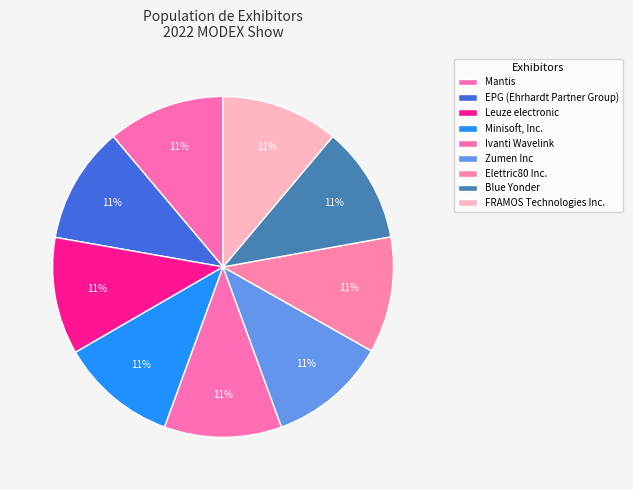

True or false: Minisoft, Inc. accounts for 11% of the total.

True